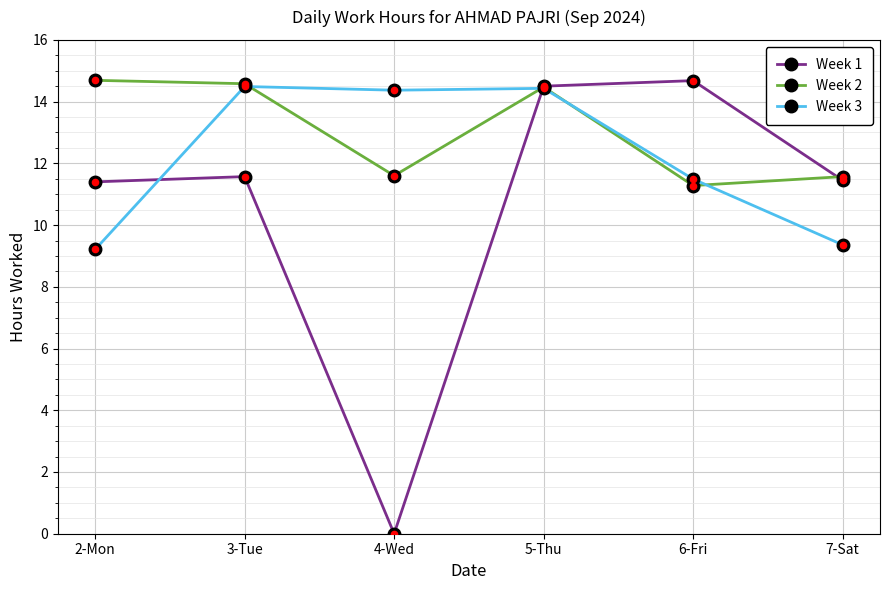

How many interior local peaks does the Week 1 series have?

2